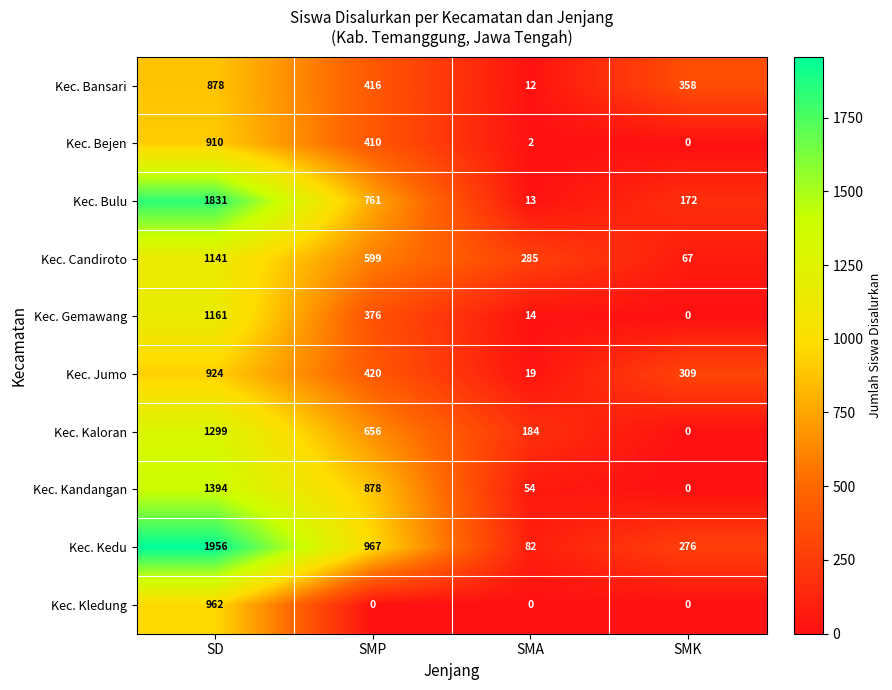

What is the difference between the maximum and second lowest values in the Kec. Jumo series?

615